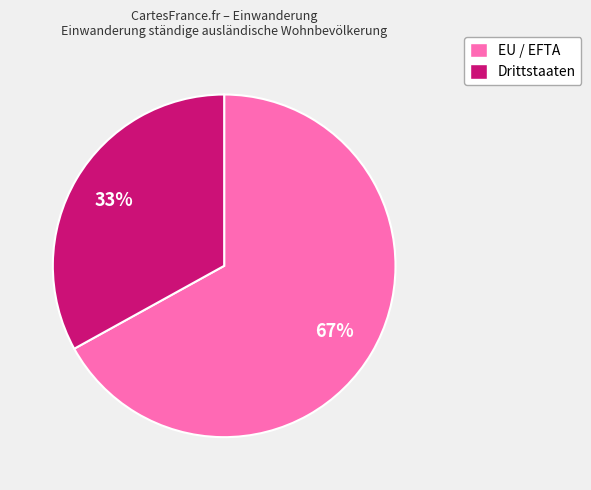

What is the ratio of the value at Drittstaaten to the value at EU / EFTA?

0.5